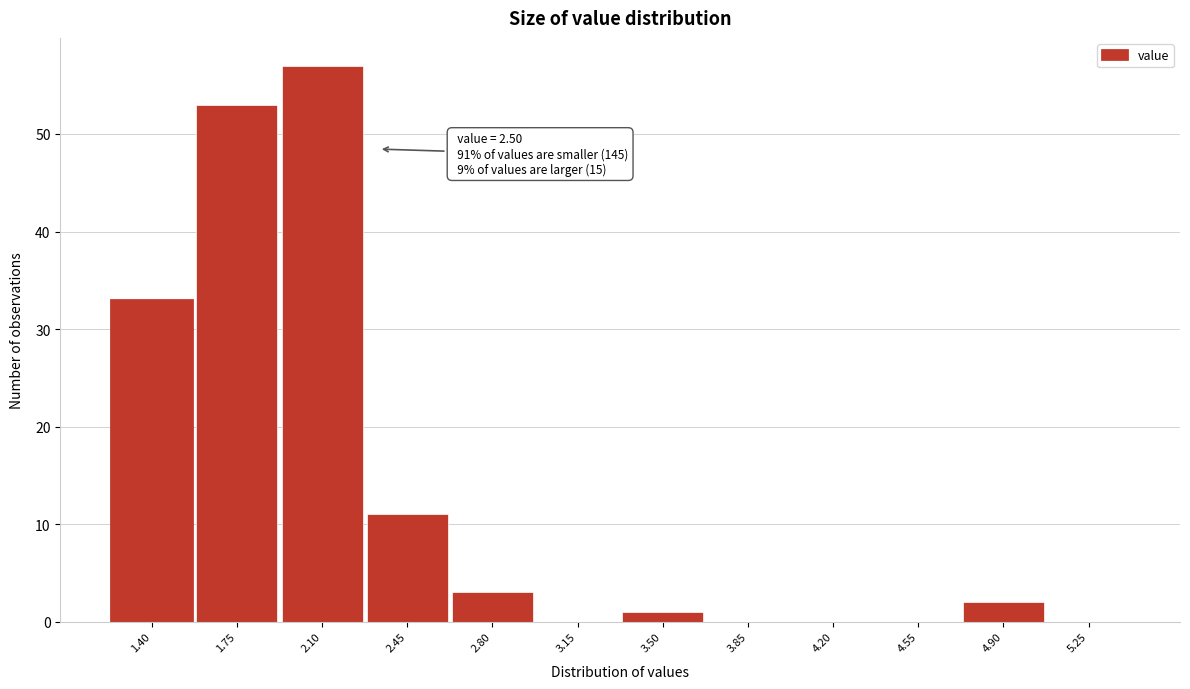

Reading right to left, list all the values displayed in this chart.

5.25=0	4.90=2	4.55=0	4.20=0	3.85=0	3.50=1	3.15=0	2.80=3	2.45=11	2.10=57	1.75=53	1.40=33